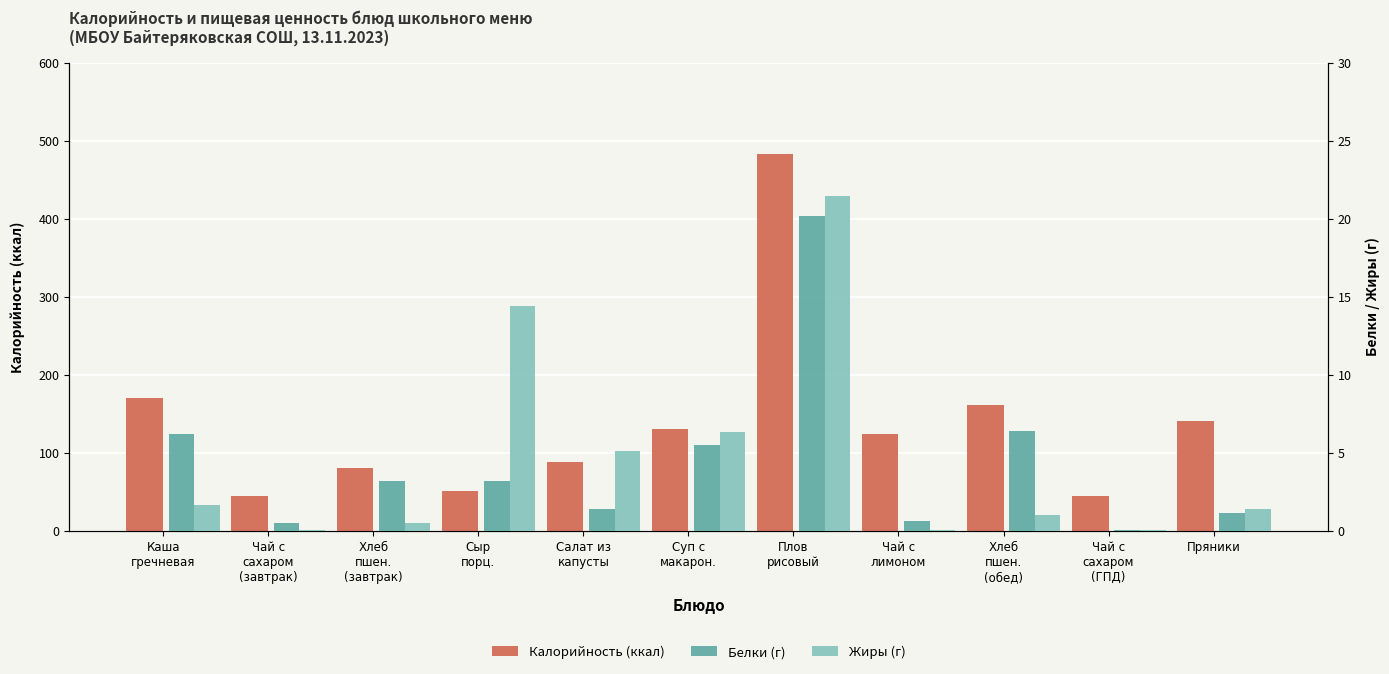

Reading left to right, list all the values displayed in this chart.

Калорийность (ккал): 170.0	44.4	80.4	50.9	87.4	130.9	483.3	124.0	160.8	44.4	141.0
Белки (г): 6.2	0.5	3.2	3.1	1.4	5.5	20.2	0.6	6.4	0.1	1.1
Жиры (г): 1.6	0.0	0.5	14.4	5.1	6.3	21.4	0.0	1.0	0.0	1.4